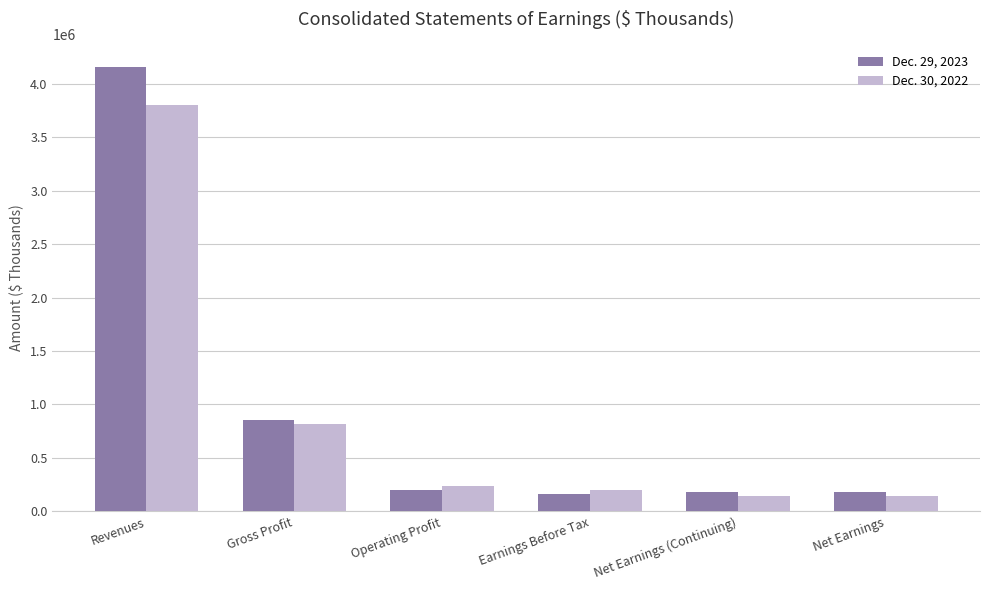

Which category has the highest value in the Dec. 29, 2023 series?

Revenues